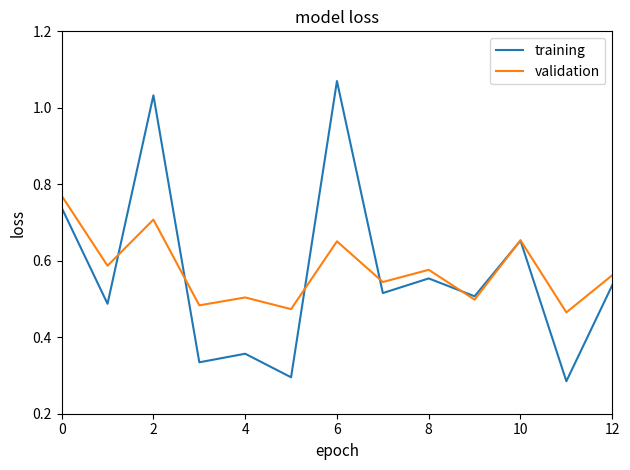

List the series in order of their peak value, lowest first.

validation, training